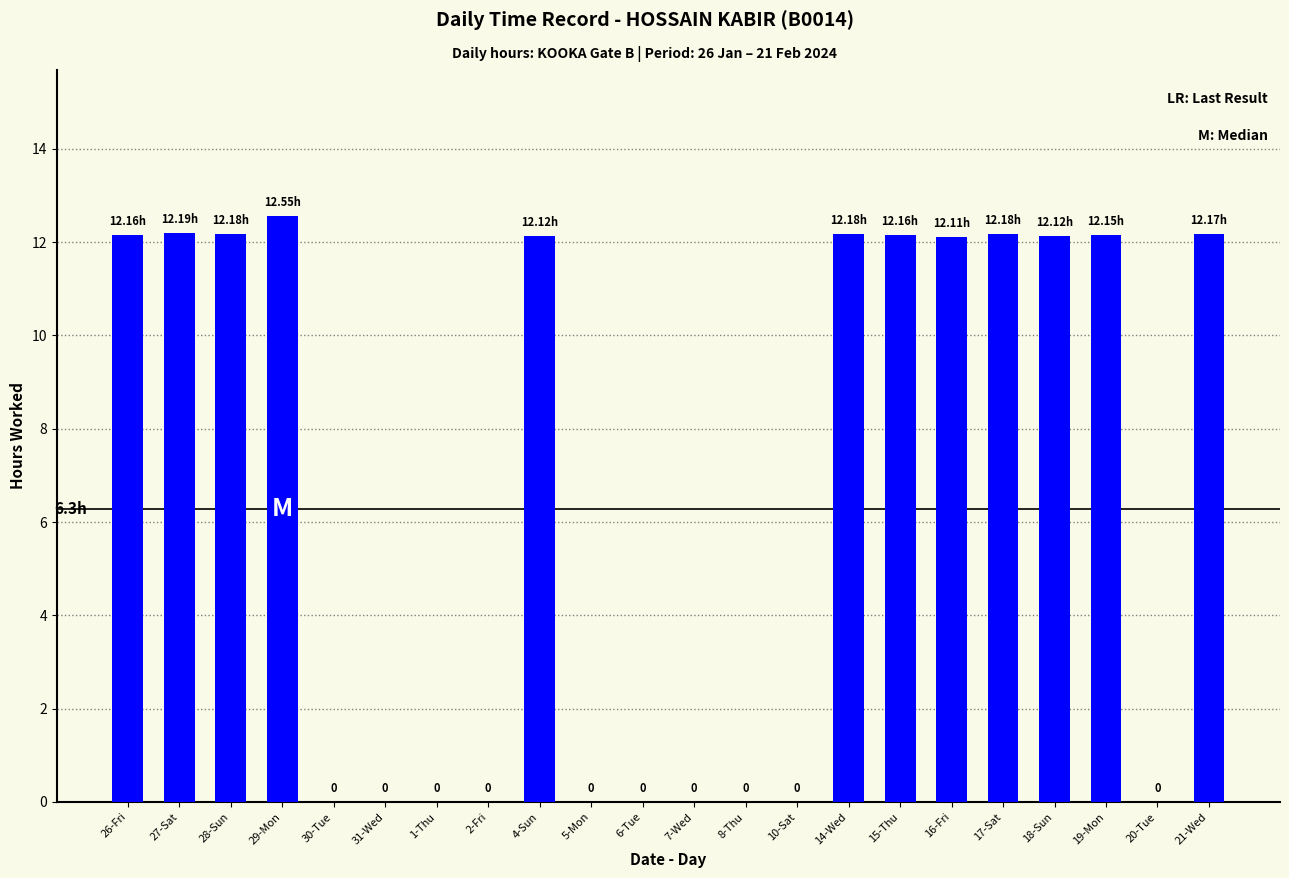

What is the change in value from 30-Tue to 4-Sun?

+12.1